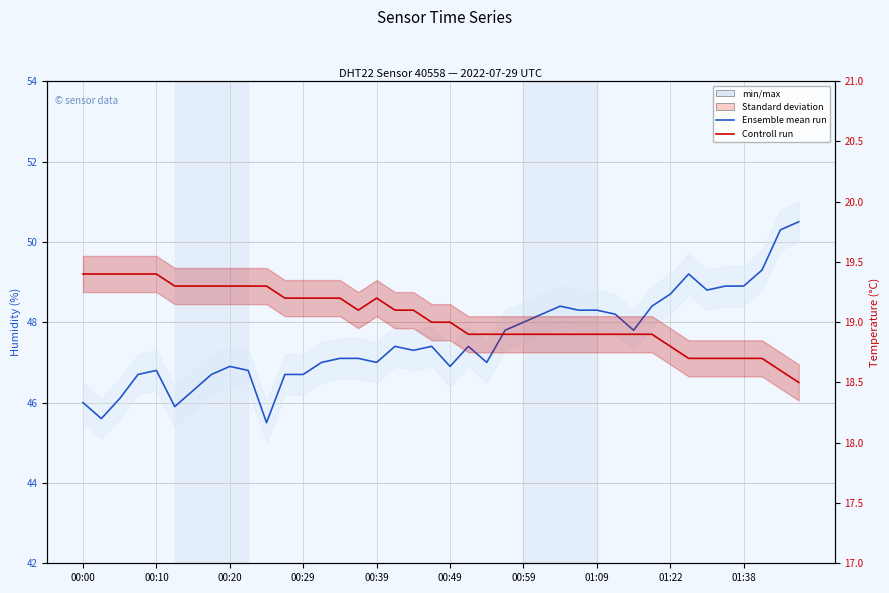

Does the chart display data point markers on the line(s)?

No